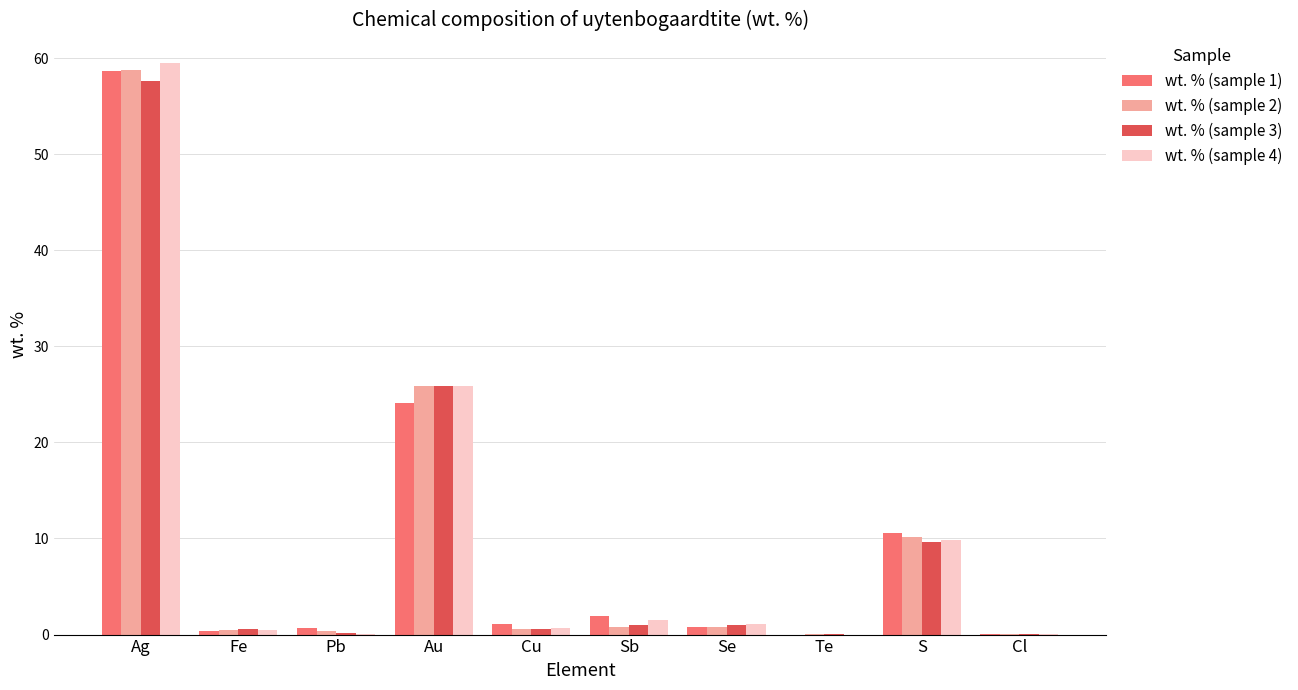

The value of wt. % (sample 1) at S is 17.2. True or false?

False